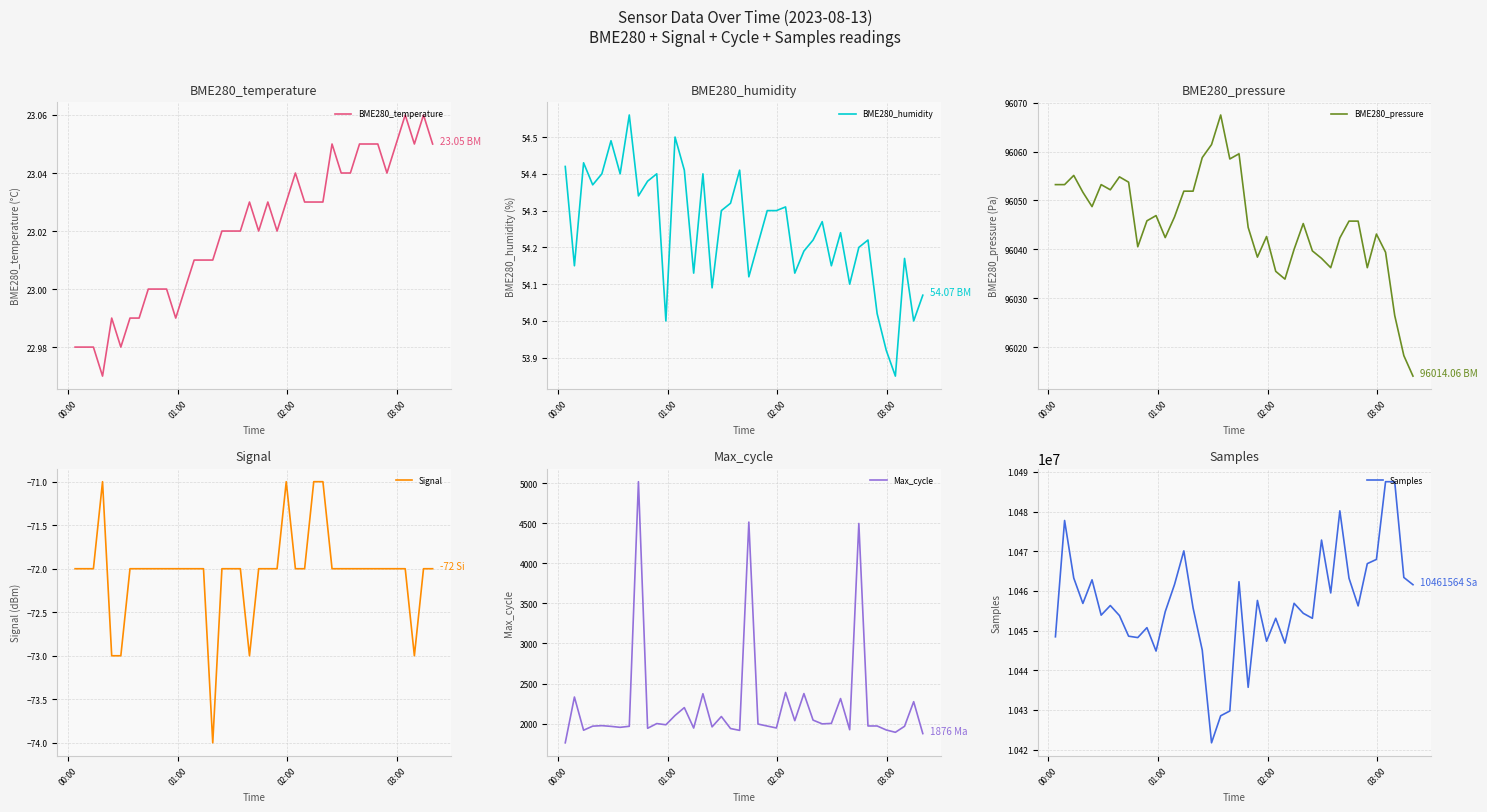

Count the Signal values in the range -72 to -71.

35